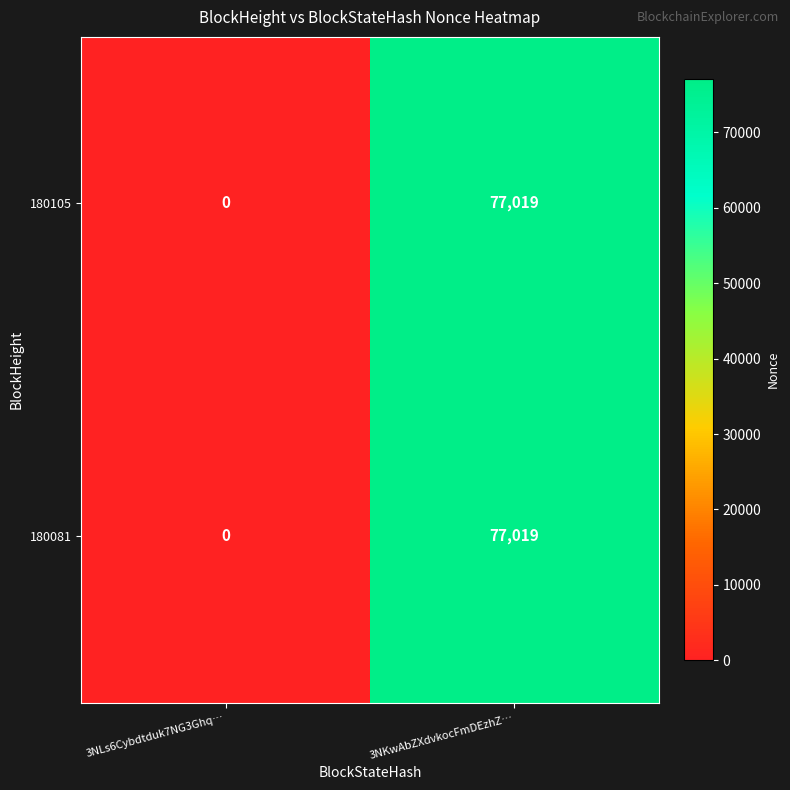

What is the maximum value for 180081?

77019